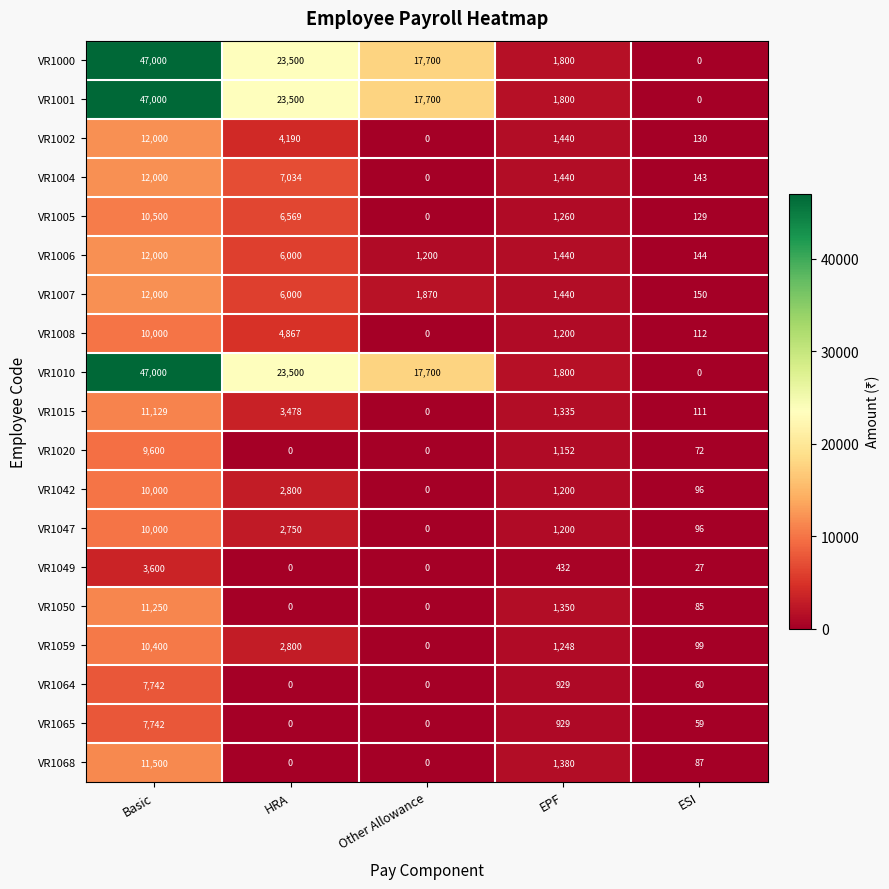

What is the spread (max minus min) of values at EPF?

1368